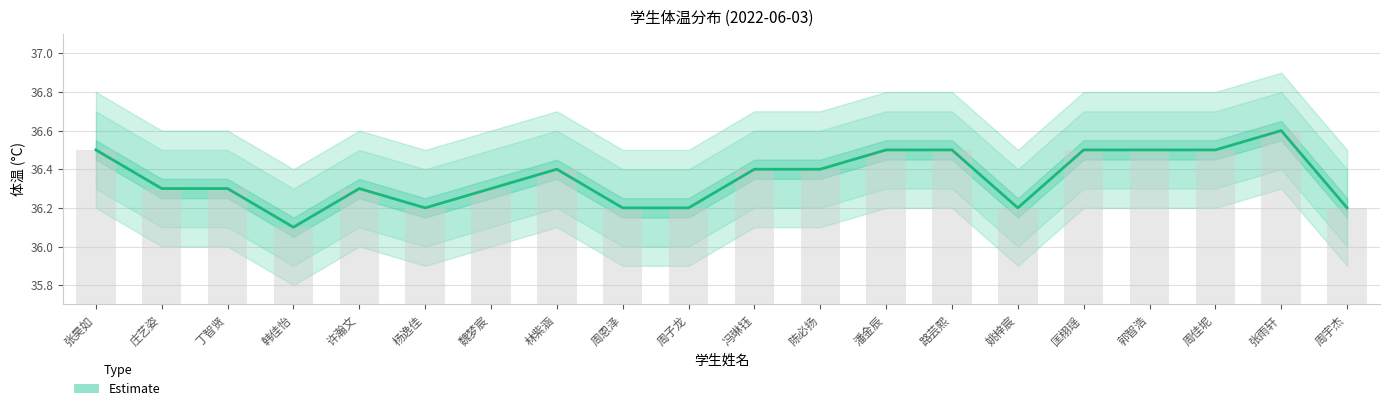

What is the sum of the values at 林紫涵 and 韩佳怡?

72.5